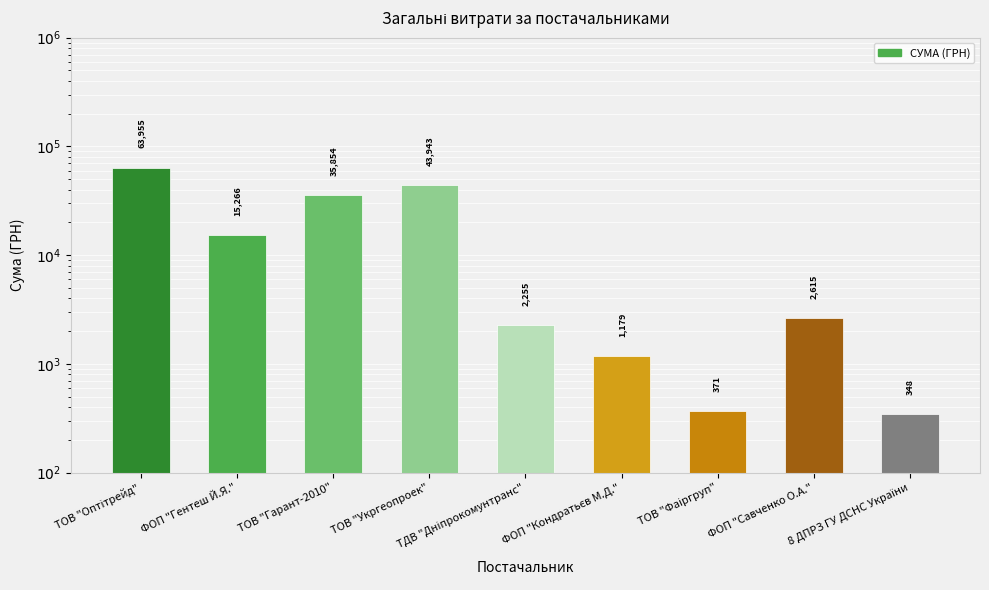

How many series are shown in this chart?

1